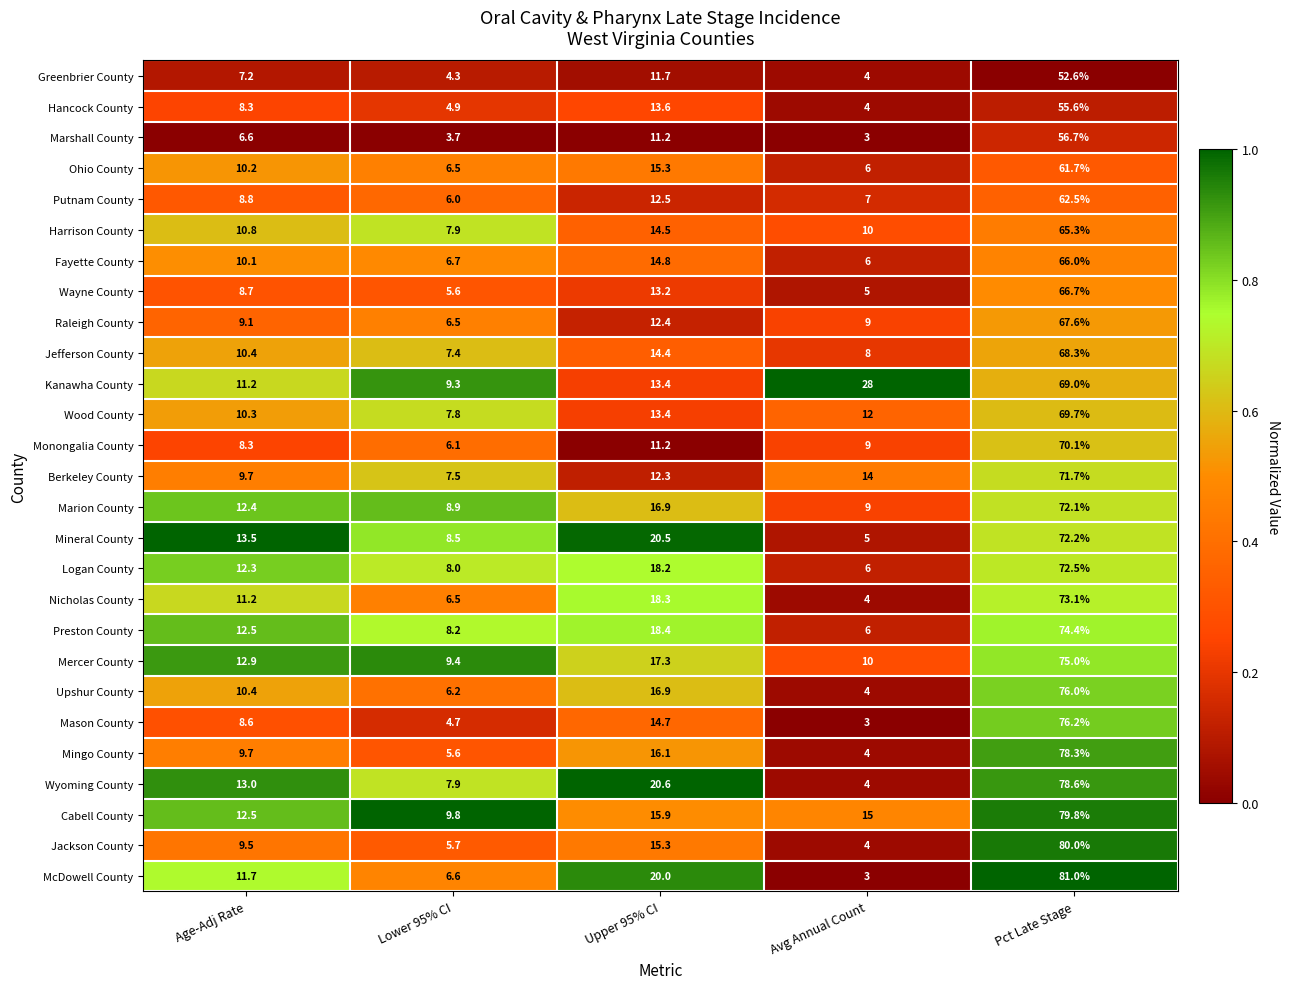

What is the sum of all Wood County values?

113.2